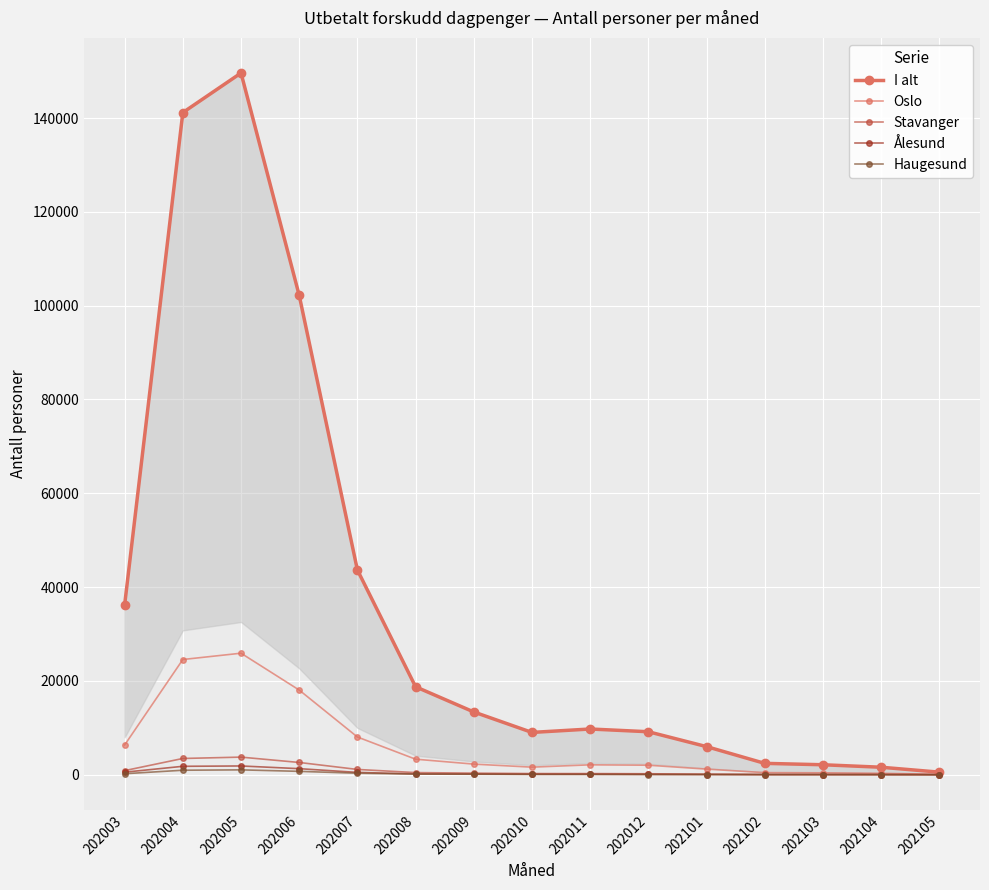

Is this an area chart (filled region under the line)?

No